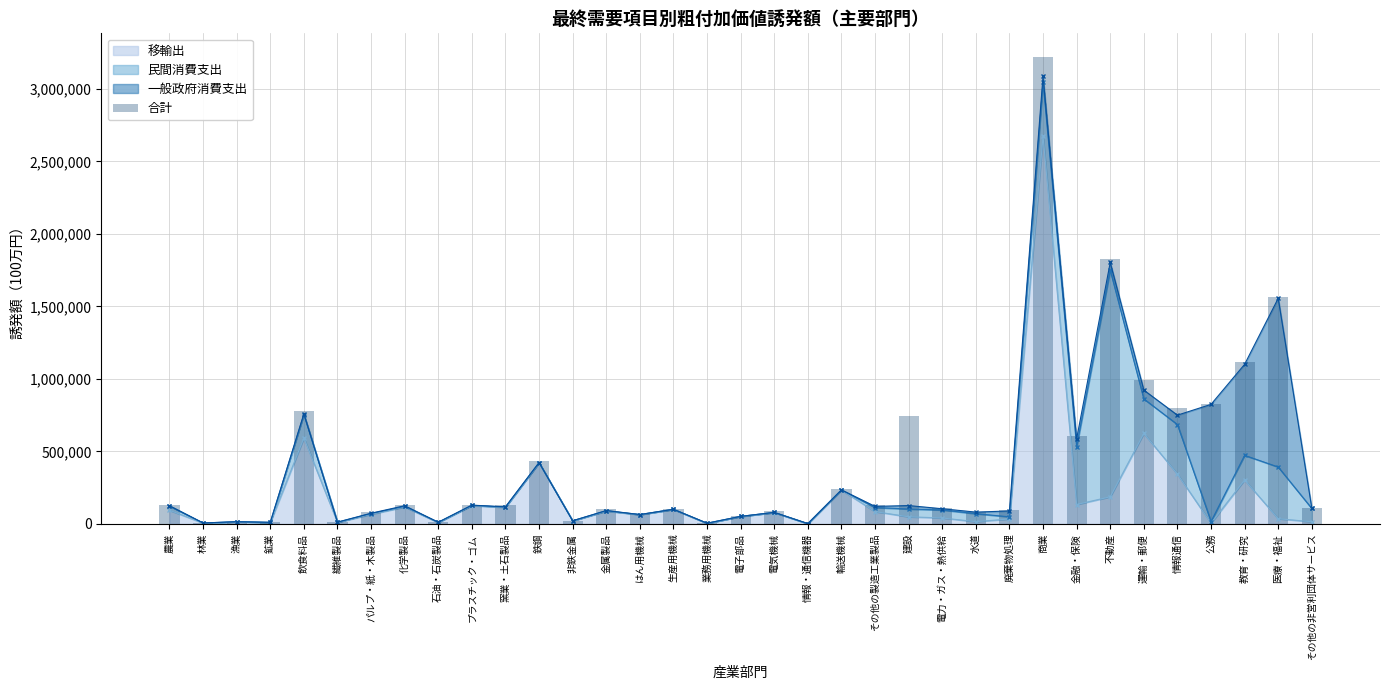

What is the minimum value shown in the chart?

2858